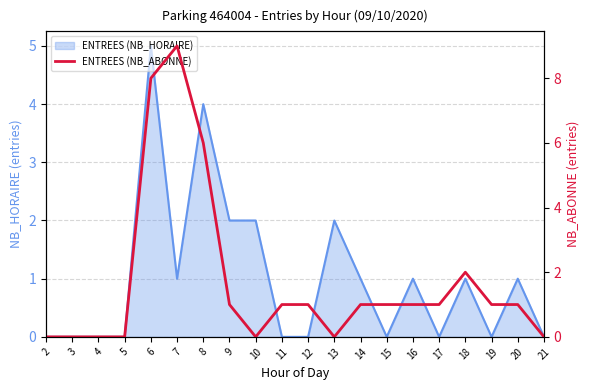

True or false: the data has more than 0 interior local peaks.

True